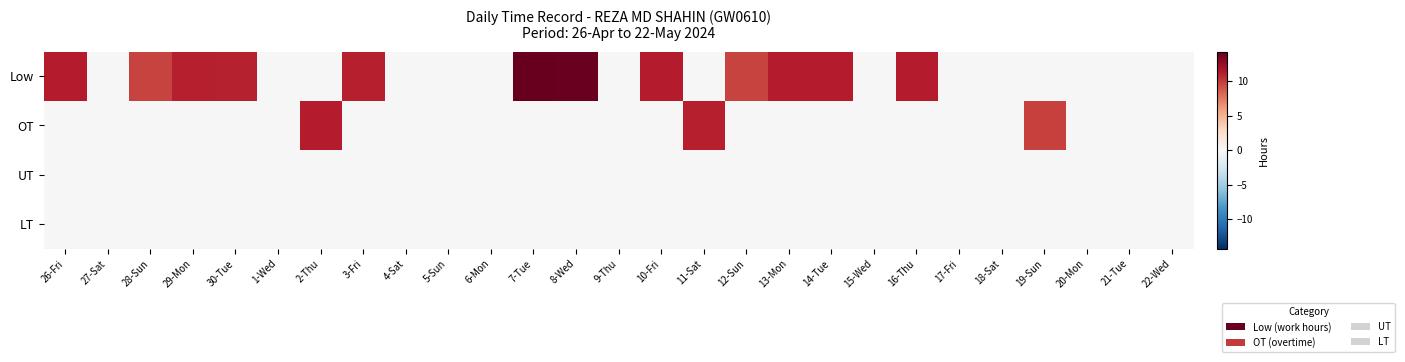

Which series has the widest spread of values?

Low